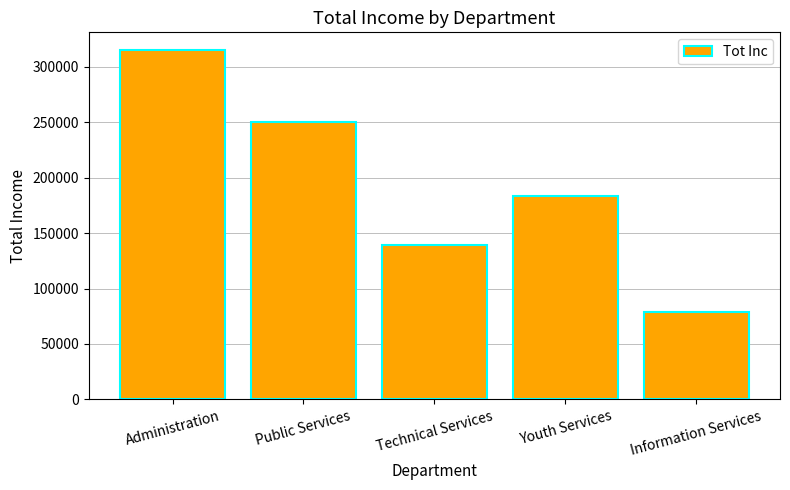

Reading left to right, transcribe all the data shown in this chart.

315382.8	250651.6	139044.6	183195.6	78672.7